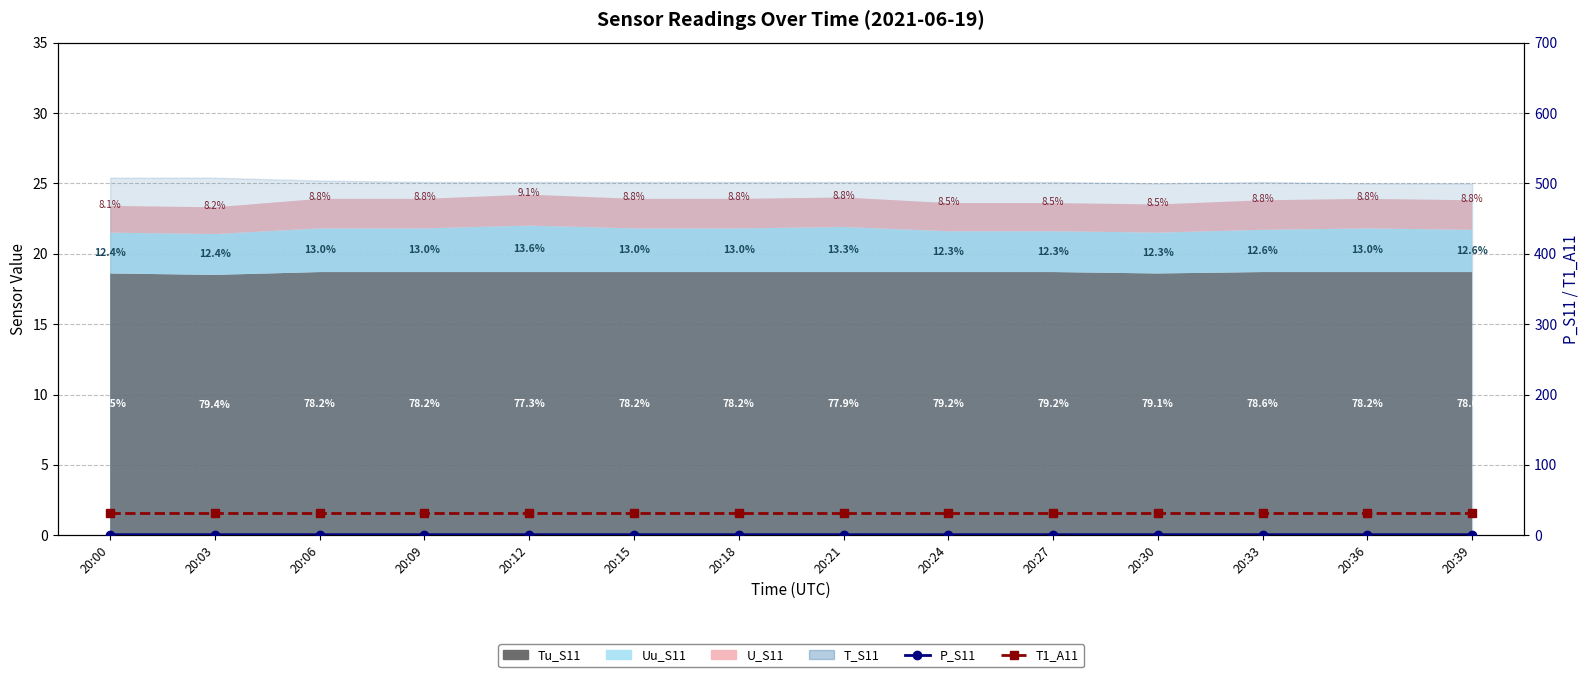

Which series changed the most between 20:33 and 20:36?

P_S11 (×10⁻³ bar)